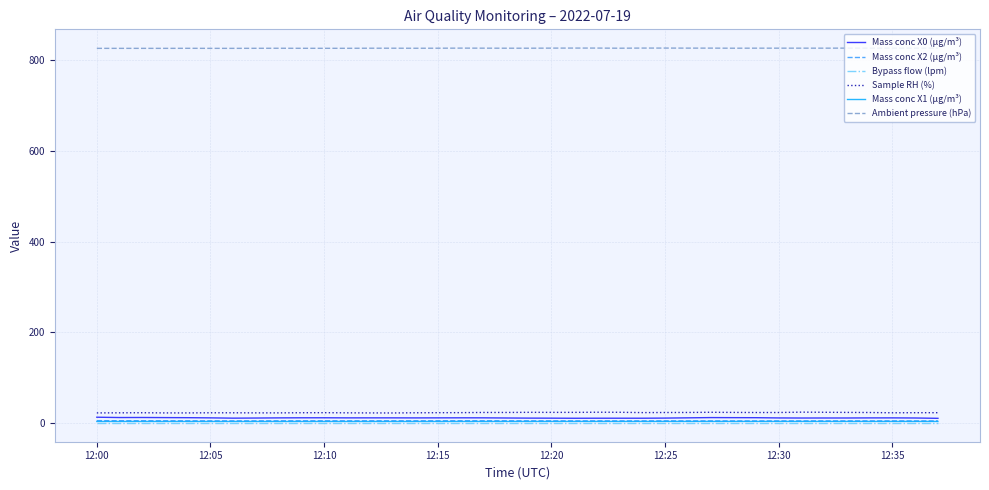

True or false: Sample RH (%) and Ambient pressure (hPa) cross at least once.

False